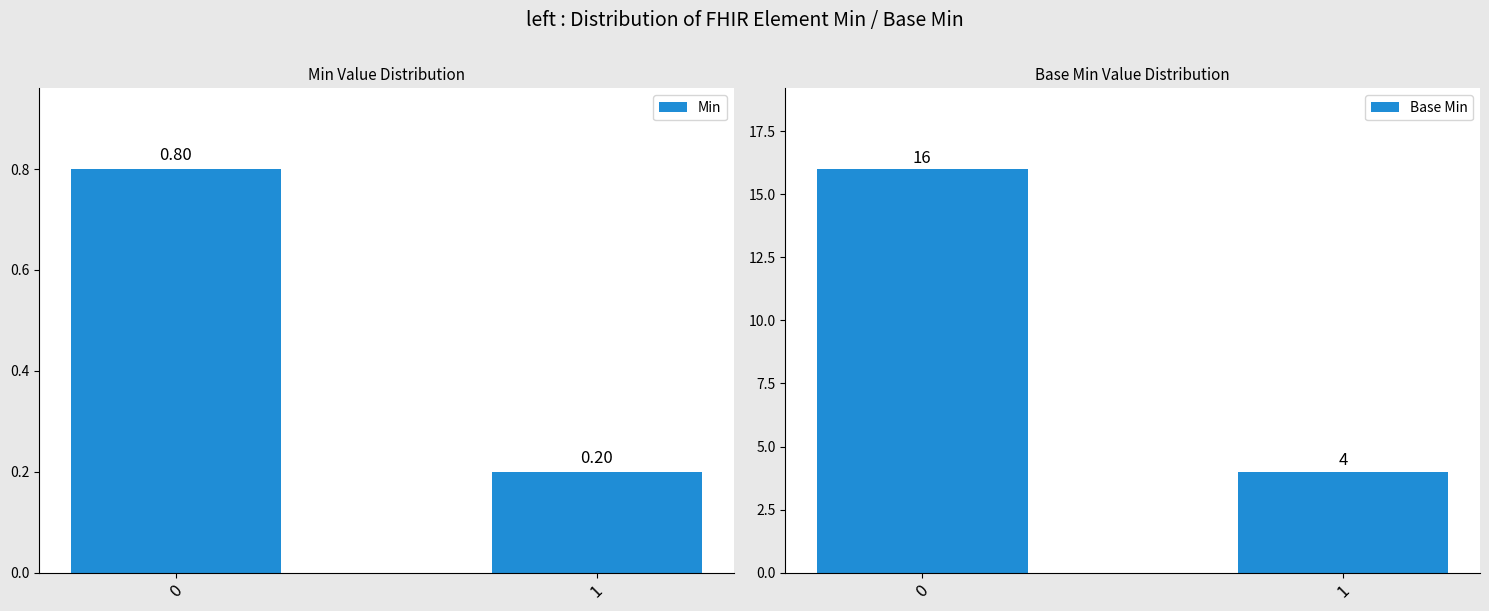

What is the difference between the maximum and minimum values in the Base Min series?

12